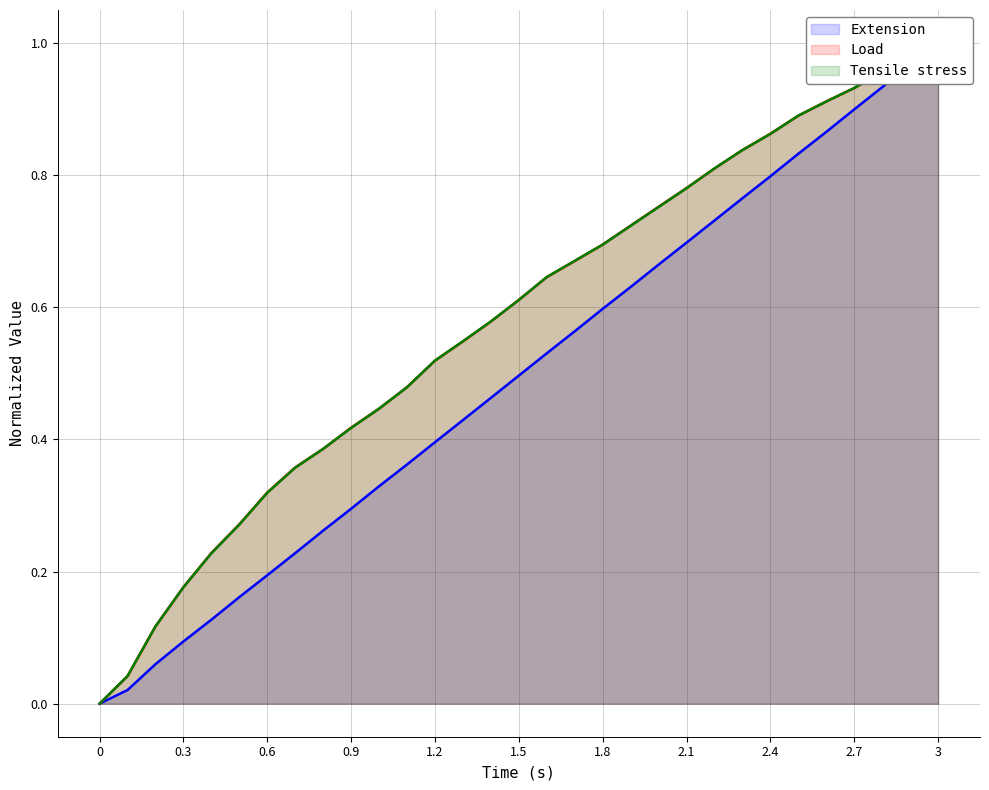

Reading right to left, what are all the values shown in this chart?

Extension: 1.0	1.0	0.9	0.9	0.9	0.8	0.8	0.8	0.7	0.7	0.7	0.6	0.6	0.6	0.5	0.5	0.5	0.4	0.4	0.4	0.3	0.3	0.3	0.2	0.2	0.2	0.1	0.1	0.1	0.0	0.0
Load: 1.0	1.0	1.0	0.9	0.9	0.9	0.9	0.8	0.8	0.8	0.8	0.7	0.7	0.7	0.6	0.6	0.6	0.5	0.5	0.5	0.4	0.4	0.4	0.4	0.3	0.3	0.2	0.2	0.1	0.0	0.0
Tensile stress: 1.0	1.0	1.0	0.9	0.9	0.9	0.9	0.8	0.8	0.8	0.8	0.7	0.7	0.7	0.6	0.6	0.6	0.5	0.5	0.5	0.4	0.4	0.4	0.4	0.3	0.3	0.2	0.2	0.1	0.0	0.0